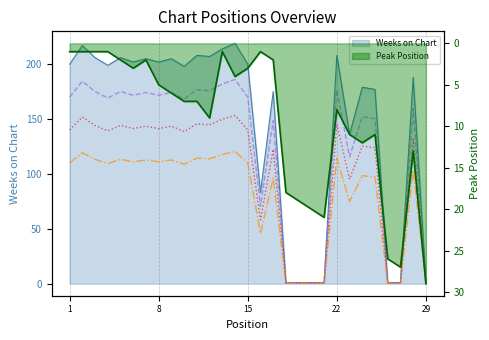

Does the chart have visible grid lines?

Yes